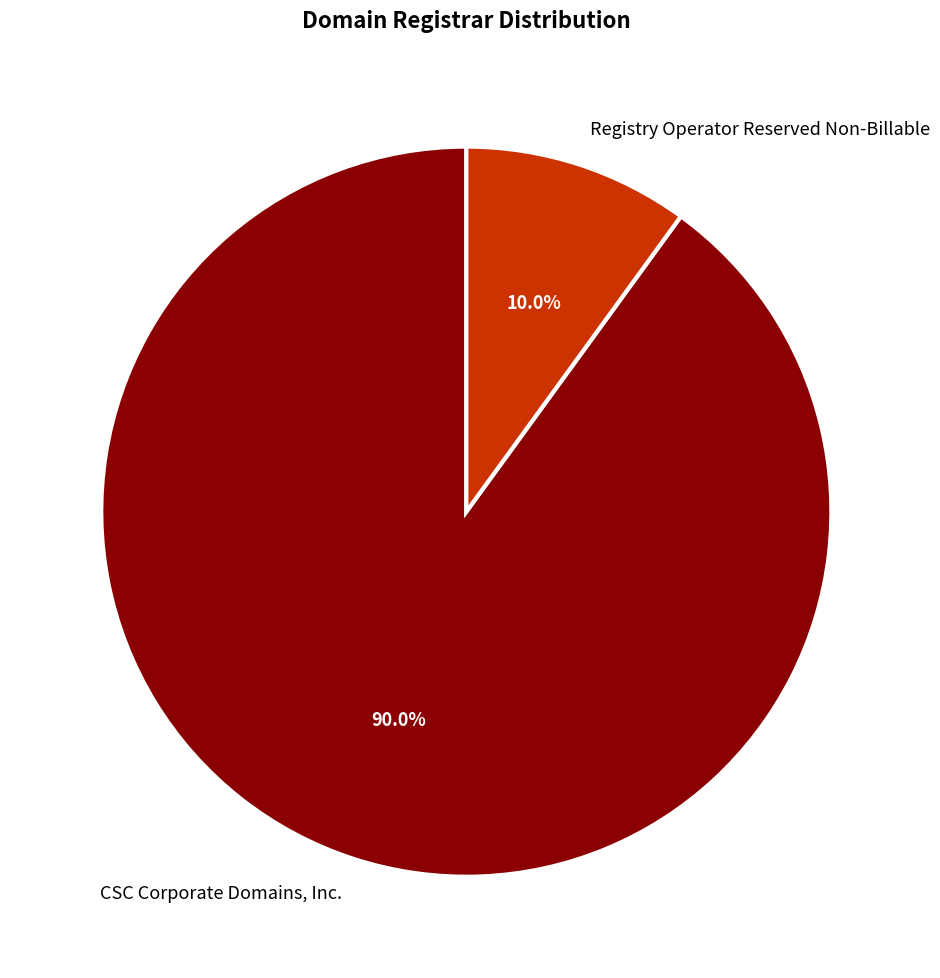

Count the number of slices in the pie.

2